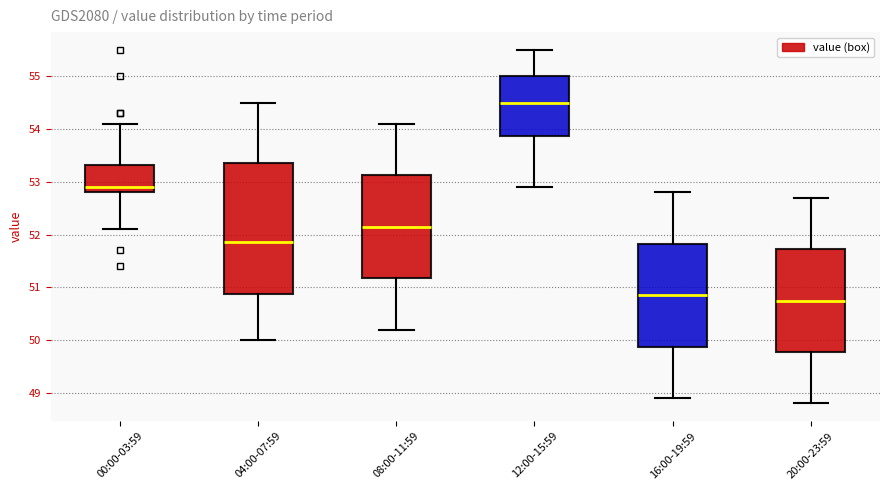

Reading left to right, read every box against the y-axis: the position of its median line, the range the box covers, and the ends of its whiskers. The values are not printed on the chart, so give them approximately, as read against the axis.

00:00-03:59: median 52.9, box 52.8 to 53.3, whiskers 52.1 to 54.1
04:00-07:59: median 51.9, box 50.9 to 53.4, whiskers 50.0 to 54.5
08:00-11:59: median 52.2, box 51.2 to 53.1, whiskers 50.2 to 54.1
12:00-15:59: median 54.5, box 53.9 to 55.0, whiskers 52.9 to 55.5
16:00-19:59: median 50.9, box 49.9 to 51.8, whiskers 48.9 to 52.8
20:00-23:59: median 50.8, box 49.8 to 51.7, whiskers 48.8 to 52.7